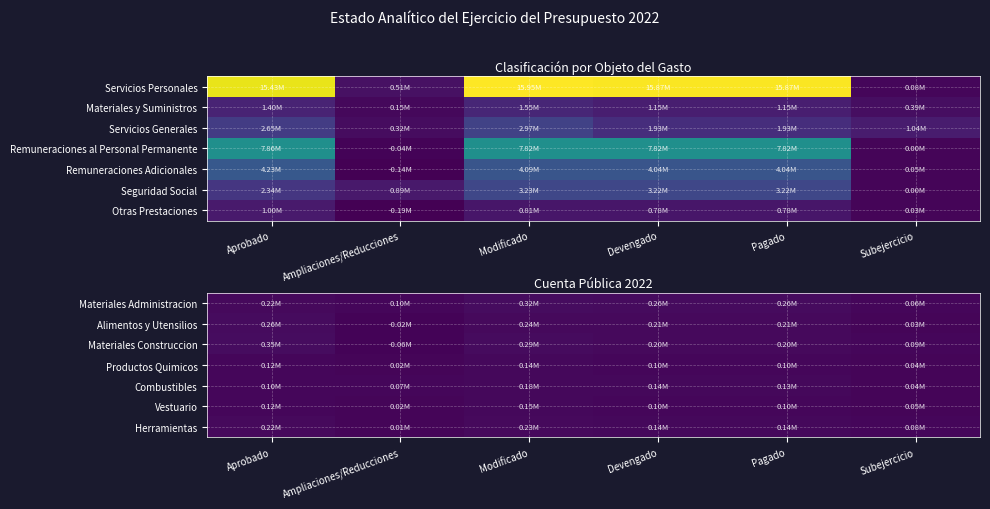

Reading left to right, what are all the values shown in this chart?

Materiales Administracion: Aprobado=222600	Ampliaciones/Reducciones=99759	Modificado=322359	Devengado=259886	Pagado=259886	Subejercicio=62473
Alimentos y Utensilios: Aprobado=259000	Ampliaciones/Reducciones=-16000	Modificado=243000	Devengado=211209	Pagado=211209	Subejercicio=31791
Materiales Construccion: Aprobado=352050	Ampliaciones/Reducciones=-58600	Modificado=293450	Devengado=204508	Pagado=204508	Subejercicio=88942
Productos Quimicos: Aprobado=119500	Ampliaciones/Reducciones=19000	Modificado=138500	Devengado=100690	Pagado=100690	Subejercicio=37810
Combustibles: Aprobado=103000	Ampliaciones/Reducciones=72607	Modificado=175607	Devengado=137816	Pagado=131060	Subejercicio=37791
Vestuario: Aprobado=123800	Ampliaciones/Reducciones=22550	Modificado=146350	Devengado=96385	Pagado=96385	Subejercicio=49965
Herramientas: Aprobado=219000	Ampliaciones/Reducciones=7400	Modificado=226400	Devengado=143292	Pagado=143292	Subejercicio=83108